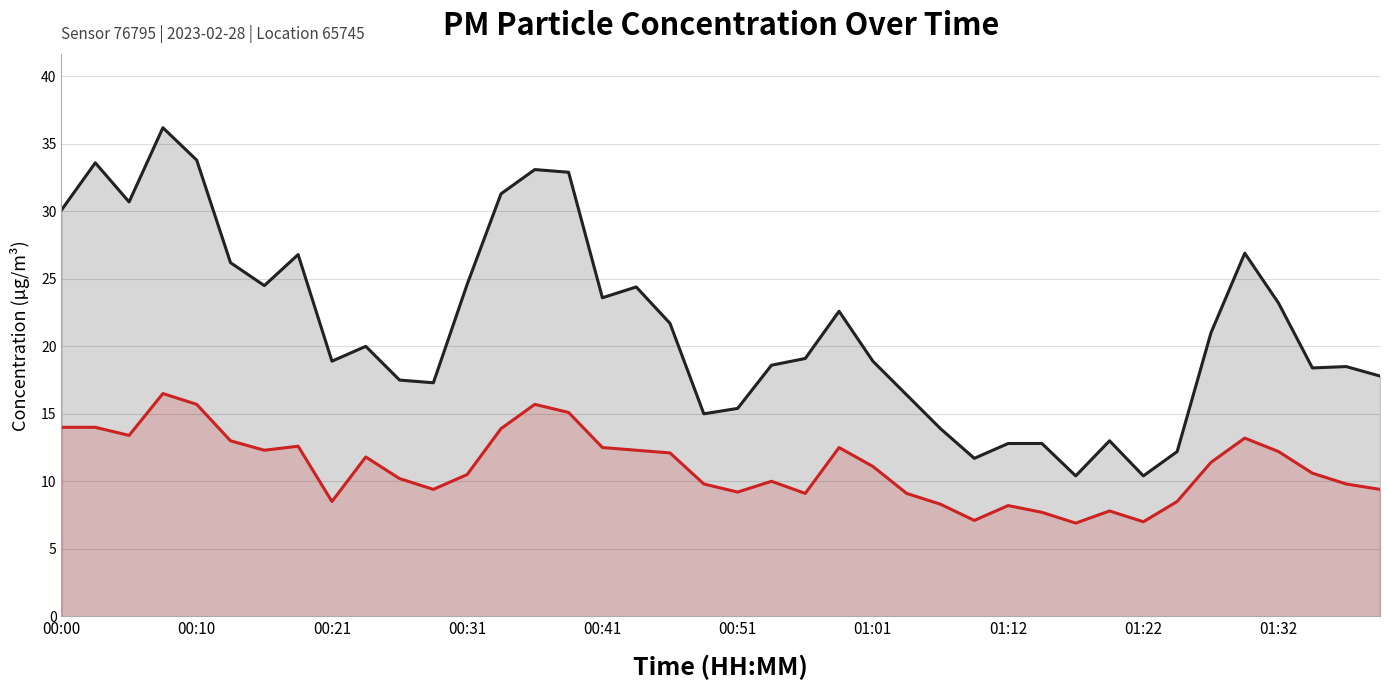

How many lines are shown in the chart?

2